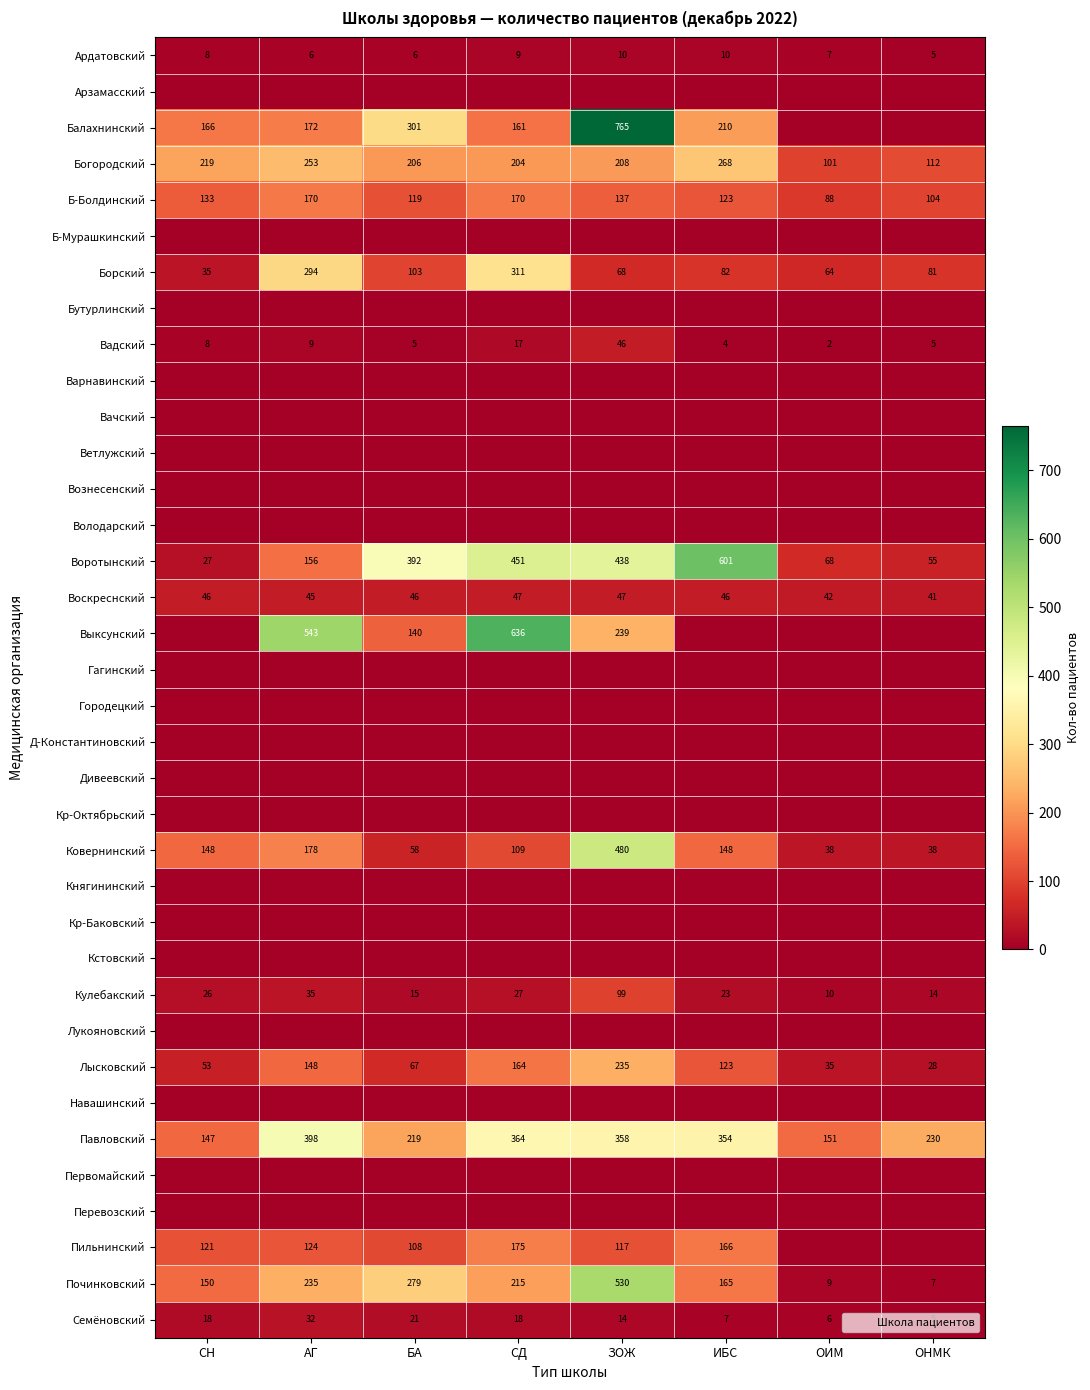

List the series in order of their peak value, highest first.

Балахнинский, Выксунский, Воротынский, Починковский, Ковернинский, Павловский, Борский, Богородский, Лысковский, Пильнинский, Б-Болдинский, Кулебакский, Воскреснский, Вадский, Семёновский, Ардатовский, Арзамасский, Б-Мурашкинский, Бутурлинский, Варнавинский, Вачский, Ветлужский, Вознесенский, Володарский, Гагинский, Городецкий, Д-Константиновский, Дивеевский, Кр-Октябрьский, Княгининский, Кр-Баковский, Кстовский, Лукояновский, Навашинский, Первомайский, Перевозский